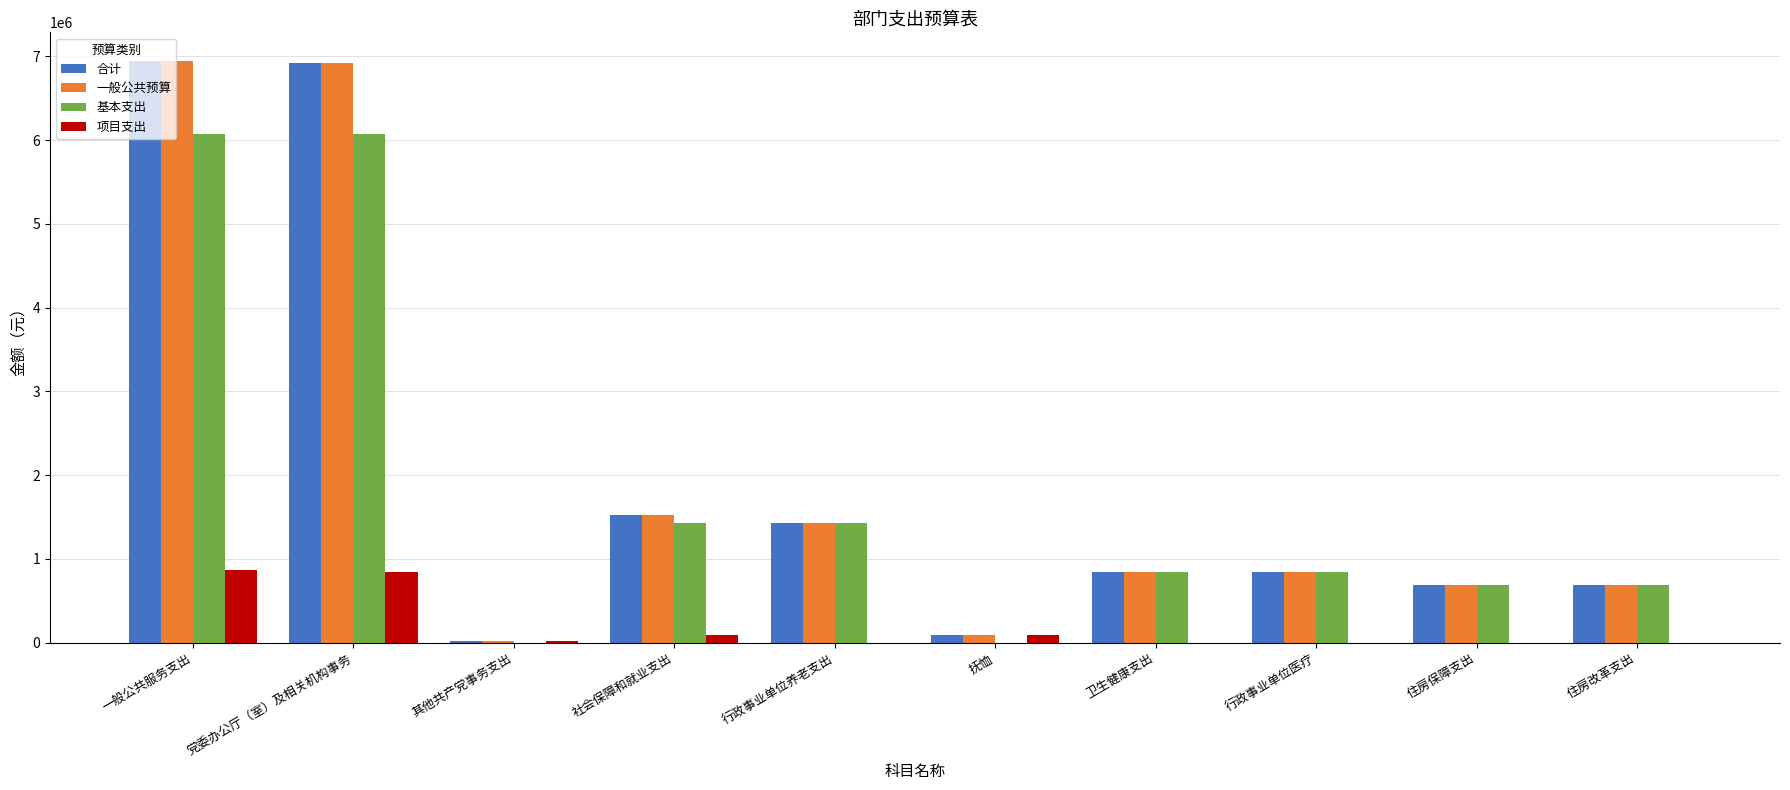

What is the total value across all series at 党委办公厅（室）及相关机构事务?

20770854